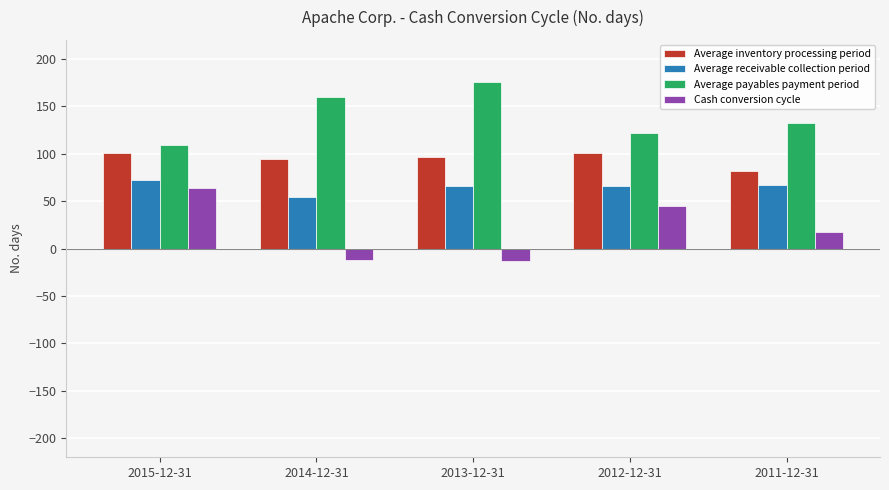

What is the minimum value for Cash conversion cycle?

-13